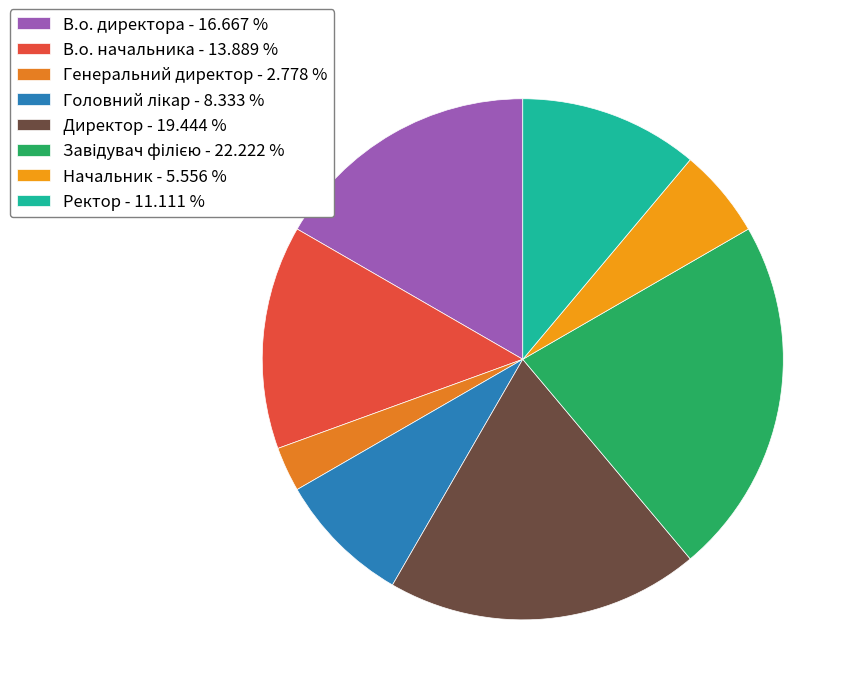

How many slices are in this pie chart?

8